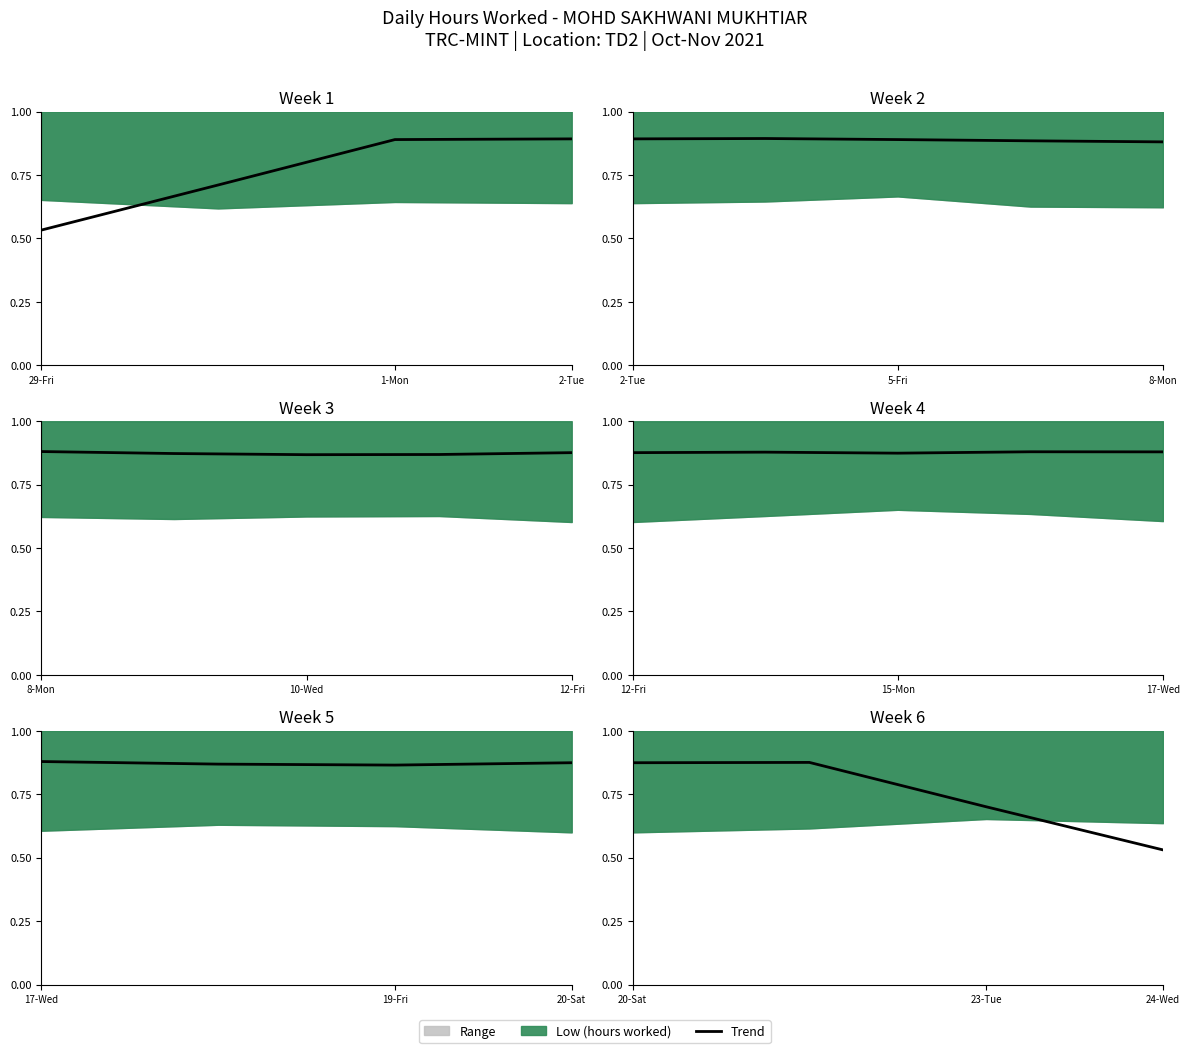

How many interior local peaks (higher than both neighbors) does the data have?

1